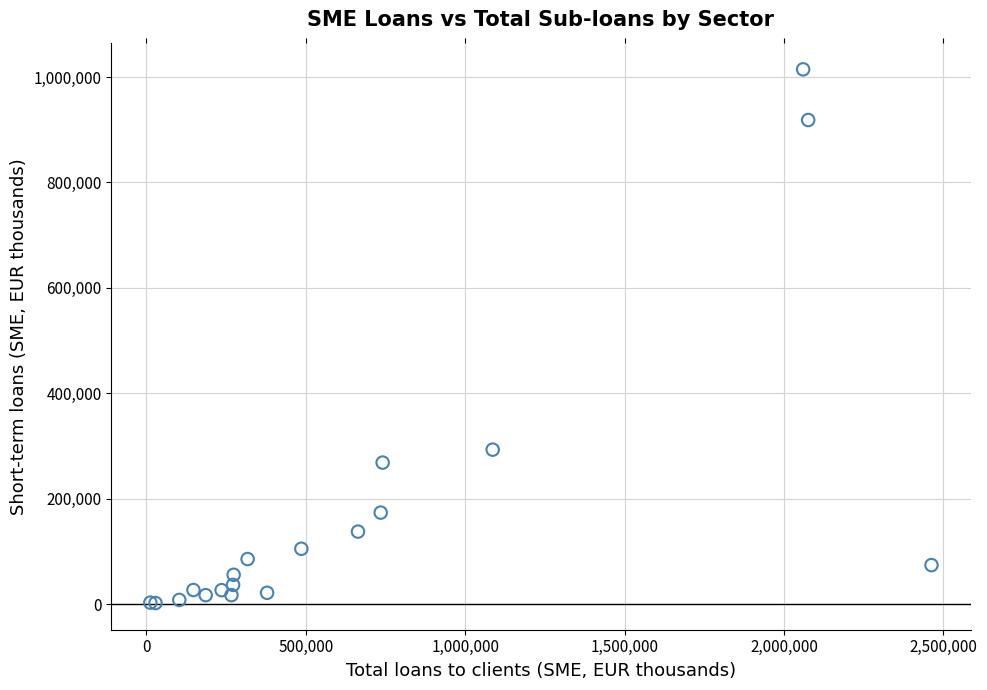

What Y value in the scatter plot is closest to 508442?

293263